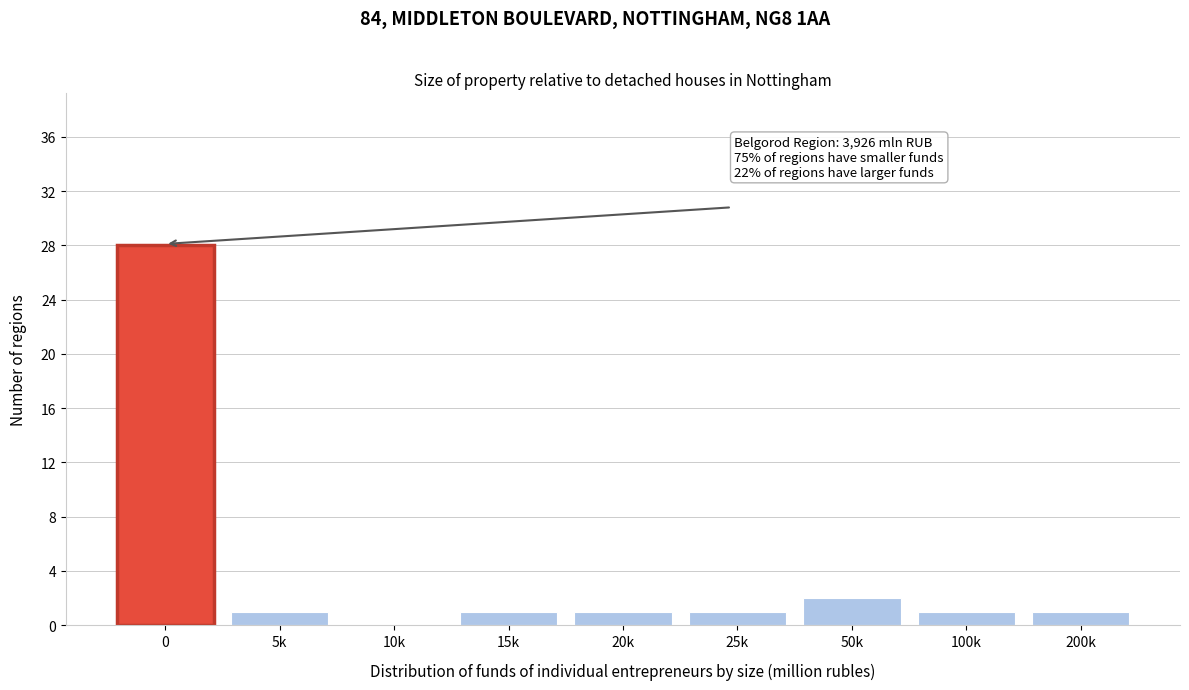

Reading left to right, transcribe all the data shown in this chart.

0=28	5k=1	10k=0	15k=1	20k=1	25k=1	50k=2	100k=1	200k=1